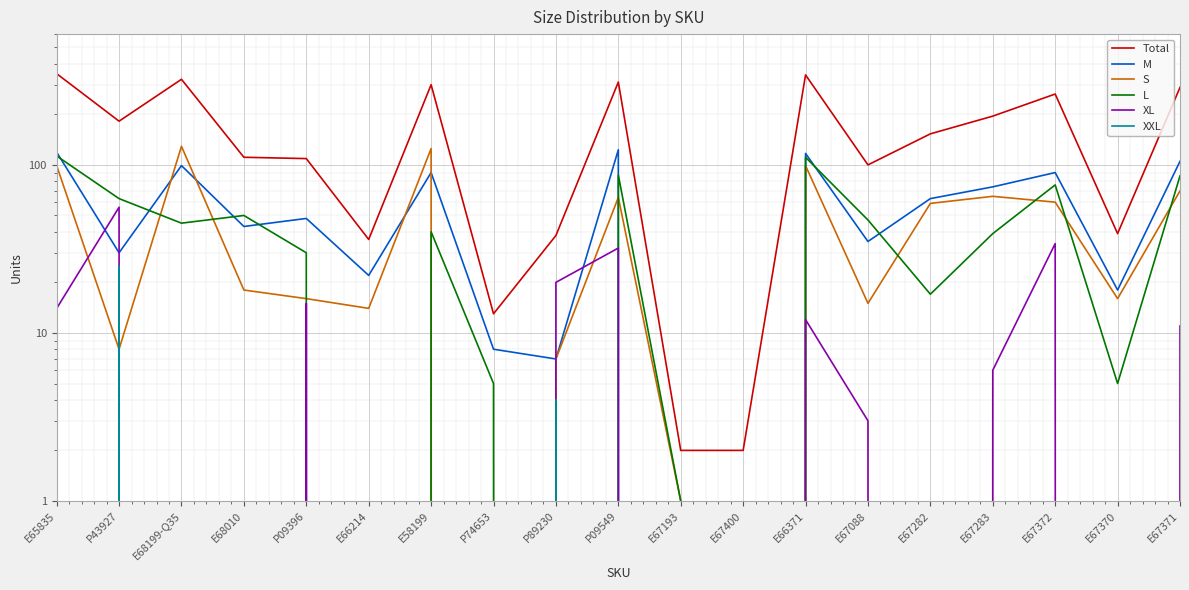

Reading right to left, list all the values displayed in this chart.

Total: E67371=289	E67370=39	E67372=264	E67283=195	E67282=153	E67088=100	E66371=343	E67400=2	E67193=2	P09549=311	P89230=38	P74653=13	E58199=300	E66214=36	P09396=109	E68010=111	E68199-Q35=323	P43927=182	E65835=349
M: E67371=105	E67370=18	E67372=90	E67283=74	E67282=63	E67088=35	E66371=117	E67400=0	E67193=0	P09549=123	P89230=7	P74653=8	E58199=90	E66214=22	P09396=48	E68010=43	E68199-Q35=99	P43927=30	E65835=119
S: E67371=70	E67370=16	E67372=60	E67283=65	E67282=59	E67088=15	E66371=99	E67400=0	E67193=1	P09549=64	P89230=7	P74653=0	E58199=125	E66214=14	P09396=16	E68010=18	E68199-Q35=129	P43927=8	E65835=99
L: E67371=86	E67370=5	E67372=76	E67283=39	E67282=17	E67088=47	E66371=111	E67400=0	E67193=1	P09549=87	P89230=0	P74653=5	E58199=40	E66214=0	P09396=30	E68010=50	E68199-Q35=45	P43927=63	E65835=113
XL: E67371=11	E67370=0	E67372=34	E67283=6	E67282=0	E67088=3	E66371=12	E67400=0	E67193=0	P09549=32	P89230=20	P74653=0	E58199=0	E66214=0	P09396=15	E68010=0	E68199-Q35=0	P43927=56	E65835=14
XXL: E67371=0	E67370=0	E67372=0	E67283=0	E67282=0	E67088=0	E66371=0	E67400=0	E67193=0	P09549=0	P89230=4	P74653=0	E58199=0	E66214=0	P09396=0	E68010=0	E68199-Q35=0	P43927=25	E65835=0